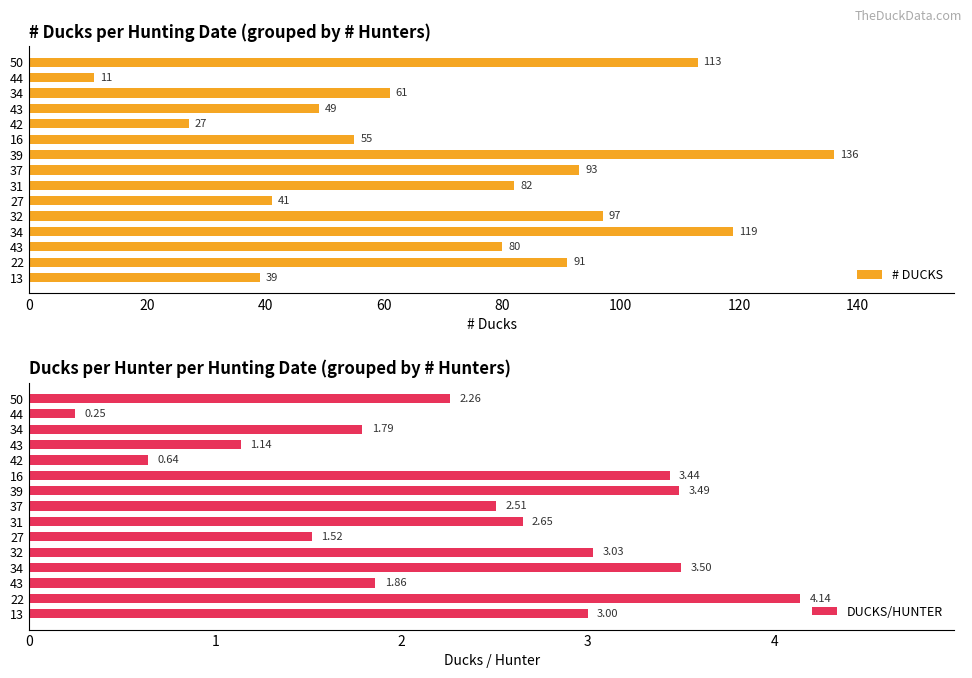

How many bars are there in total?

30